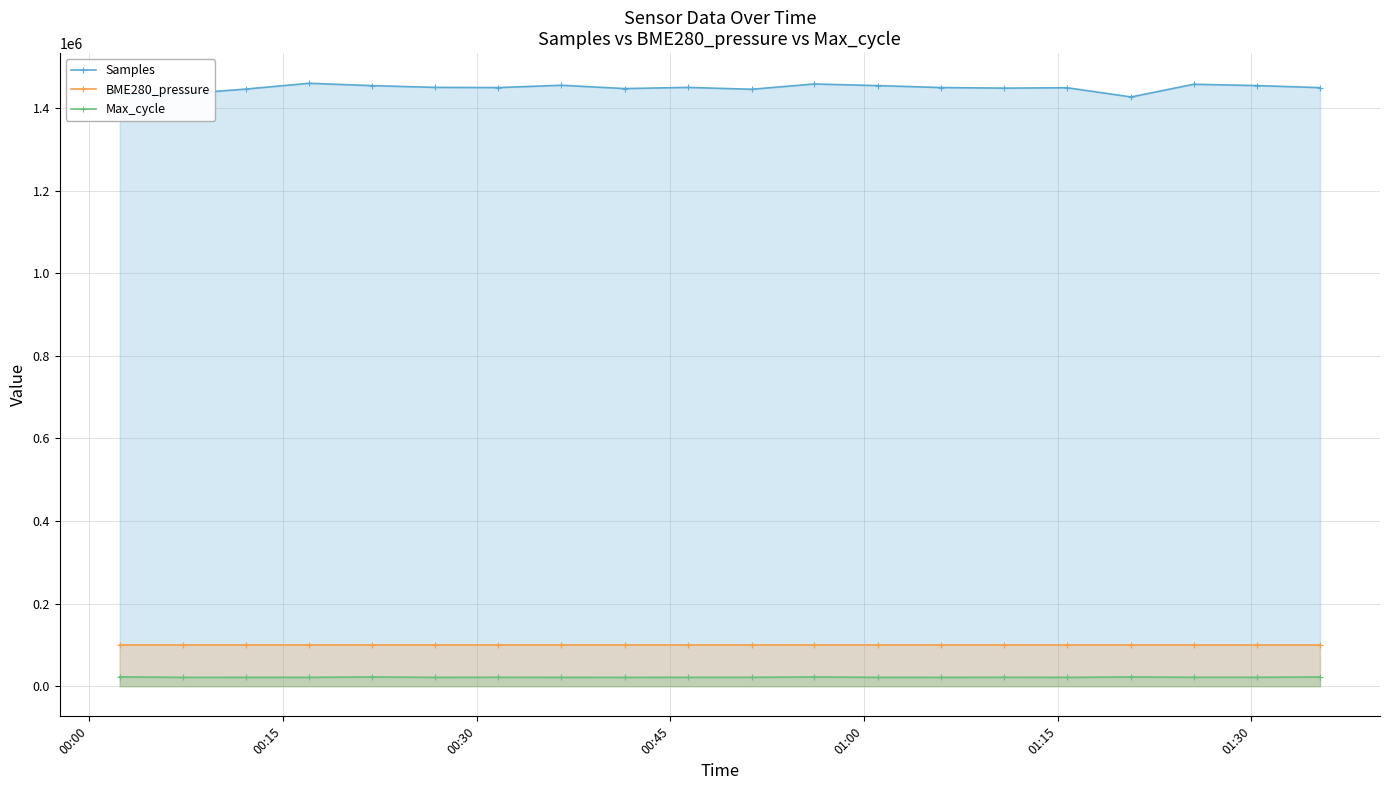

What is the greatest value displayed?

1460209.0